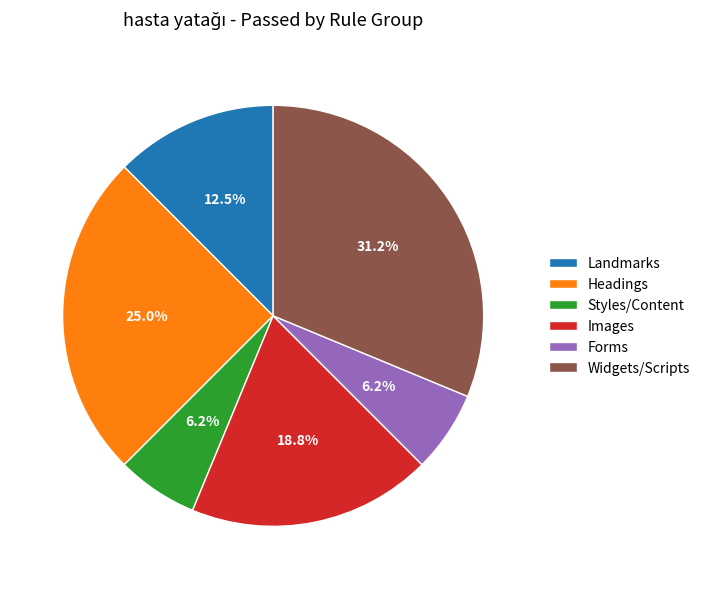

How many slices are in this pie chart?

6